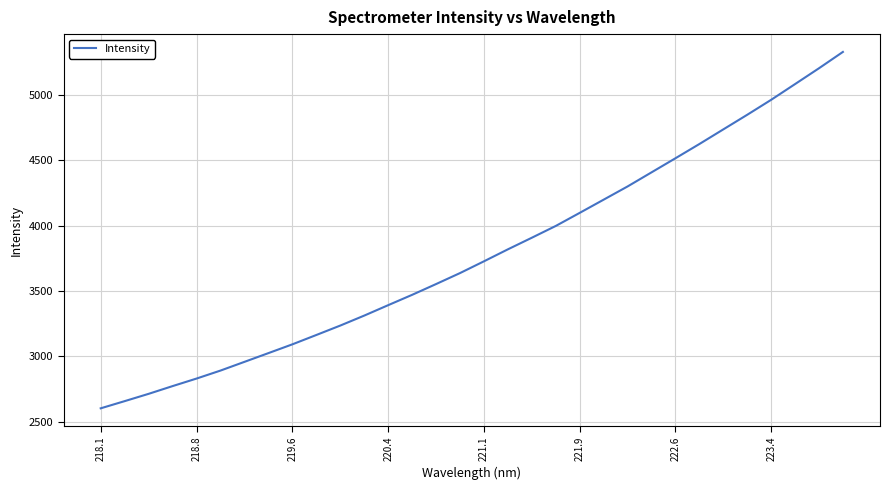

What is the smallest value displayed?

2601.7